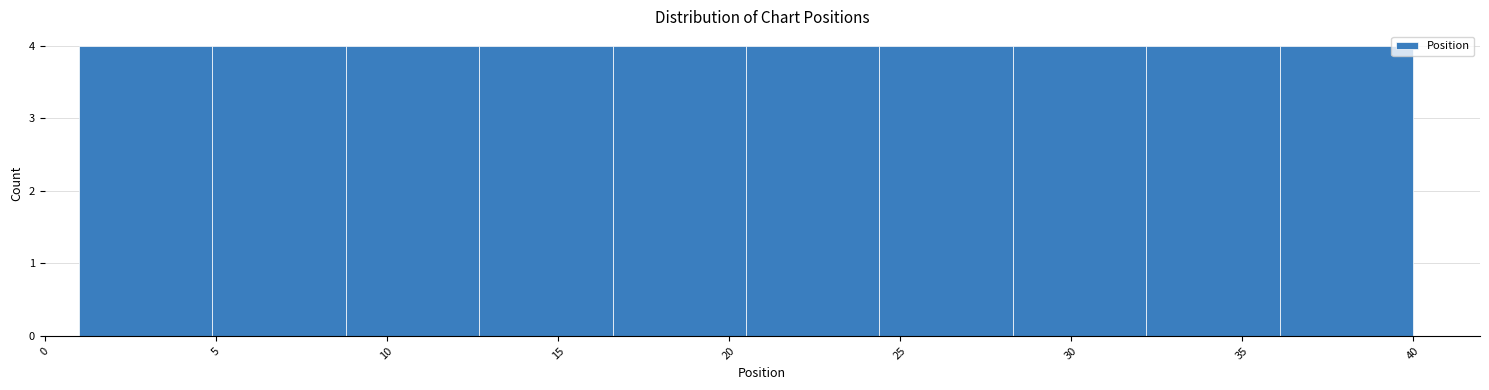

How tall is the bar that spans 28.3 to 32.2 on the x-axis? Neither the bar edges nor the heights are printed on the chart, so give them approximately, as read against the axes.

4